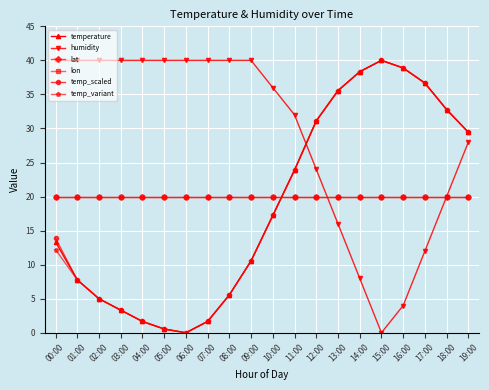

Reading left to right, what are all the values shown in this chart?

temperature: 00:00=13.3	01:00=7.8	02:00=5.0	03:00=3.3	04:00=1.7	05:00=0.6	06:00=0.0	07:00=1.7	08:00=5.6	09:00=10.6	10:00=17.2	11:00=23.9	12:00=31.1	13:00=35.6	14:00=38.3	15:00=40.0	16:00=38.9	17:00=36.7	18:00=32.8	19:00=29.4
humidity: 00:00=40.0	01:00=40.0	02:00=40.0	03:00=40.0	04:00=40.0	05:00=40.0	06:00=40.0	07:00=40.0	08:00=40.0	09:00=40.0	10:00=36.0	11:00=32.0	12:00=24.0	13:00=16.0	14:00=8.0	15:00=0.0	16:00=4.0	17:00=12.0	18:00=20.0	19:00=28.0
lat: 00:00=20.0	01:00=20.0	02:00=20.0	03:00=20.0	04:00=20.0	05:00=20.0	06:00=20.0	07:00=20.0	08:00=20.0	09:00=20.0	10:00=20.0	11:00=20.0	12:00=20.0	13:00=20.0	14:00=20.0	15:00=20.0	16:00=20.0	17:00=20.0	18:00=20.0	19:00=20.0
lon: 00:00=20.0	01:00=20.0	02:00=20.0	03:00=20.0	04:00=20.0	05:00=20.0	06:00=20.0	07:00=20.0	08:00=20.0	09:00=20.0	10:00=20.0	11:00=20.0	12:00=20.0	13:00=20.0	14:00=20.0	15:00=20.0	16:00=20.0	17:00=20.0	18:00=20.0	19:00=20.0
temp_scaled: 00:00=13.9	01:00=7.8	02:00=5.0	03:00=3.3	04:00=1.7	05:00=0.6	06:00=0.0	07:00=1.7	08:00=5.6	09:00=10.6	10:00=17.2	11:00=23.9	12:00=31.1	13:00=35.6	14:00=38.3	15:00=40.0	16:00=38.9	17:00=36.7	18:00=32.8	19:00=29.4
temp_variant: 00:00=12.2	01:00=7.8	02:00=5.0	03:00=3.3	04:00=1.7	05:00=0.6	06:00=0.0	07:00=1.7	08:00=5.6	09:00=10.6	10:00=17.2	11:00=23.9	12:00=31.1	13:00=35.6	14:00=38.3	15:00=40.0	16:00=38.9	17:00=36.7	18:00=32.8	19:00=29.4